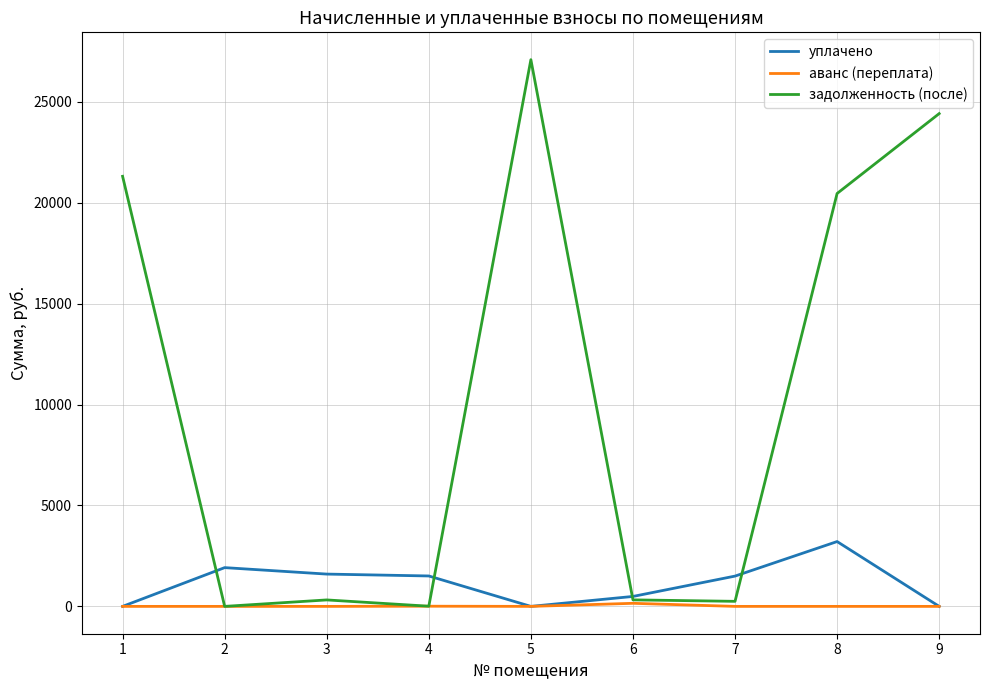

How many lines are shown in the chart?

3